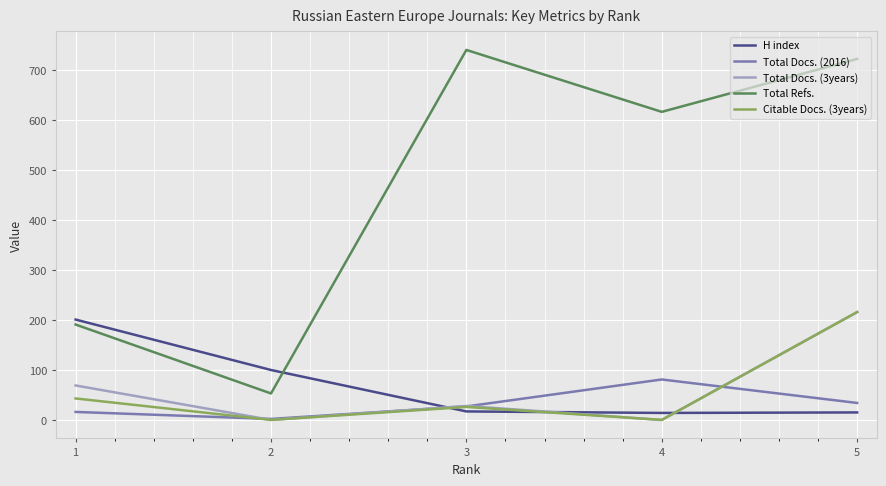

True or false: Total Refs. and Total Docs. (3years) intersect in this chart.

False